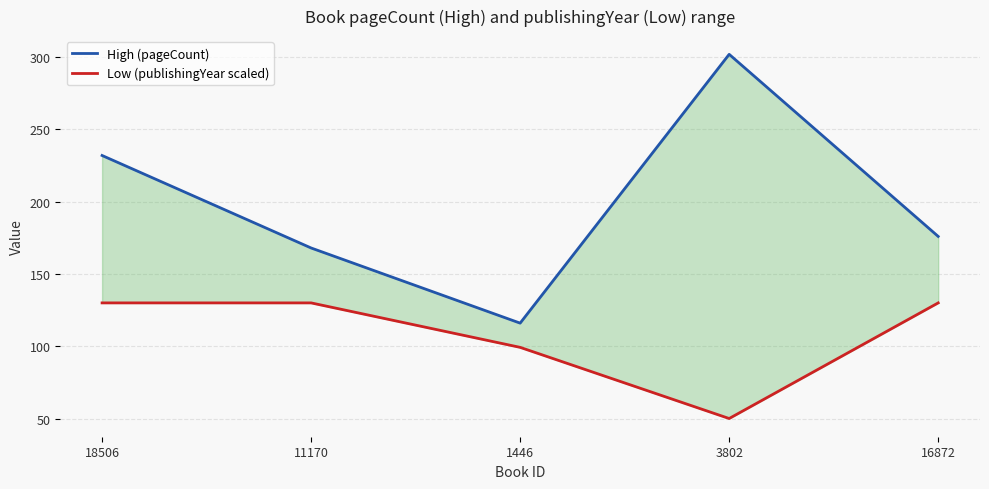

What is the label of the 3rd point from the right?

1446